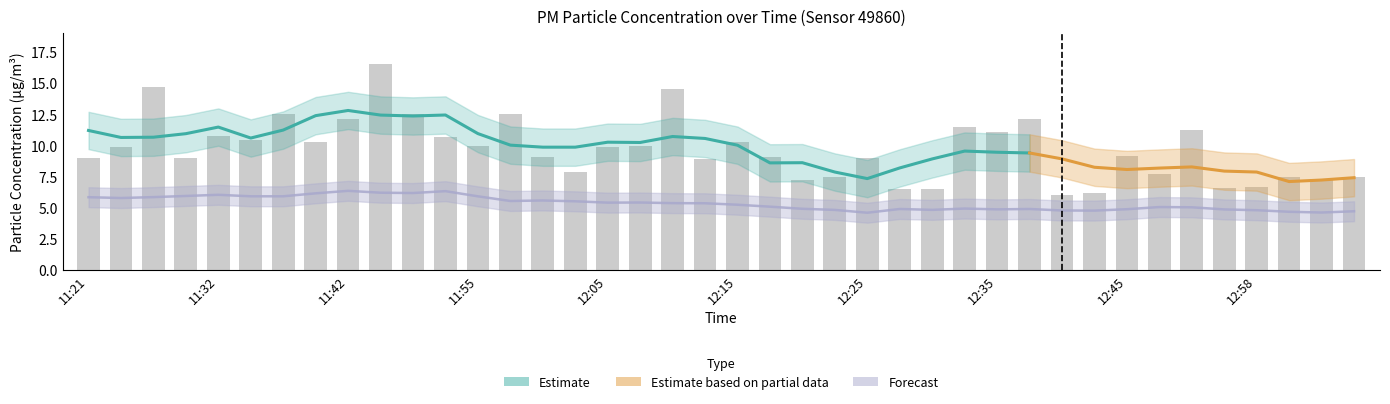

Are the bars grouped side by side (vs. stacked)?

No